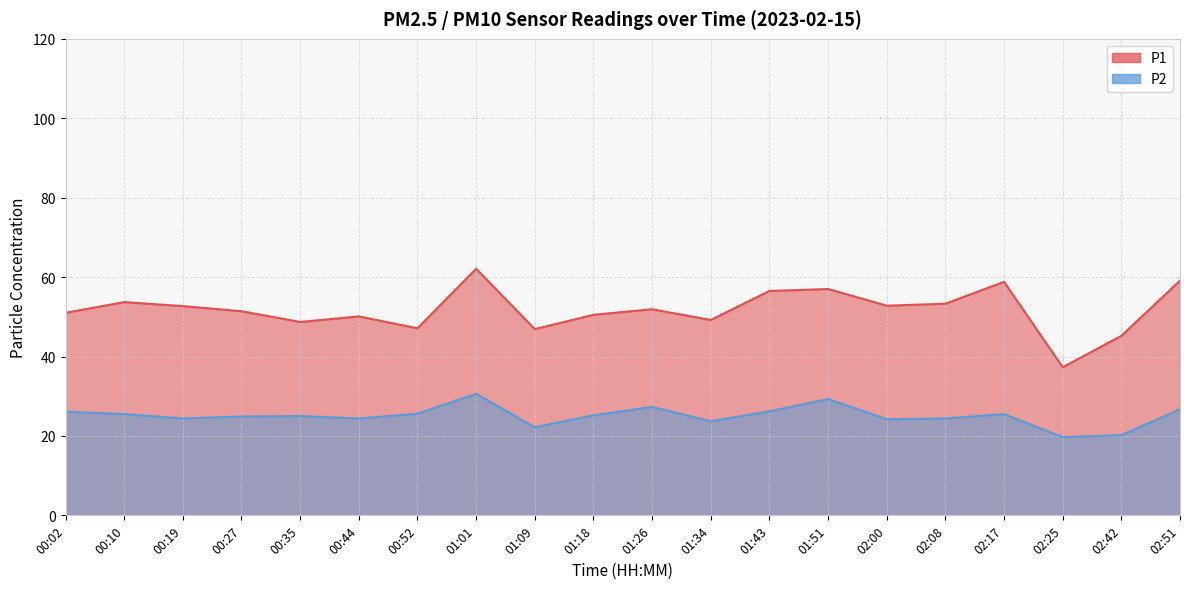

The value of P1 at 00:44 is 89.1. True or false?

False